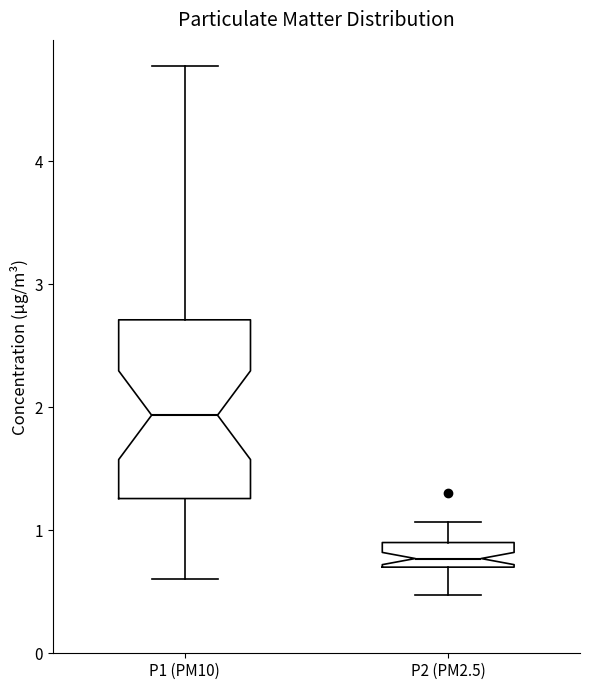

Reading left to right, read every box against the y-axis: the position of its median line, the range the box covers, and the ends of its whiskers. The values are not printed on the chart, so give them approximately, as read against the axis.

P1 (PM10): median 1.9, box 1.3 to 2.7, whiskers 0.6 to 4.8
P2 (PM2.5): median 0.8, box 0.7 to 0.9, whiskers 0.5 to 1.1